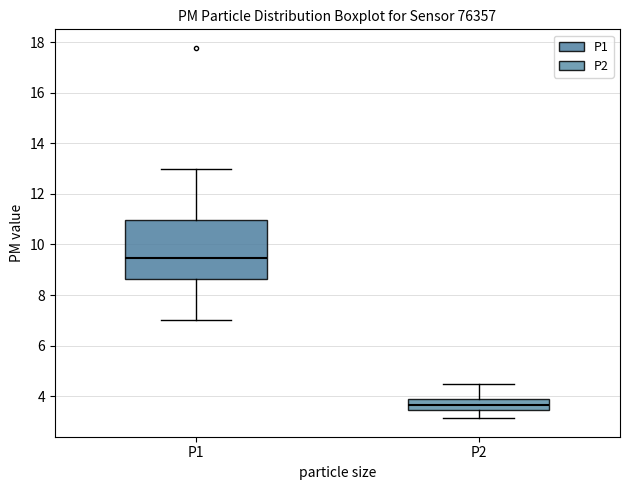

Where does the lower whisker of the box for P1 end on the y-axis? The values are not printed on the chart, so give them approximately, as read against the axis.

7.0